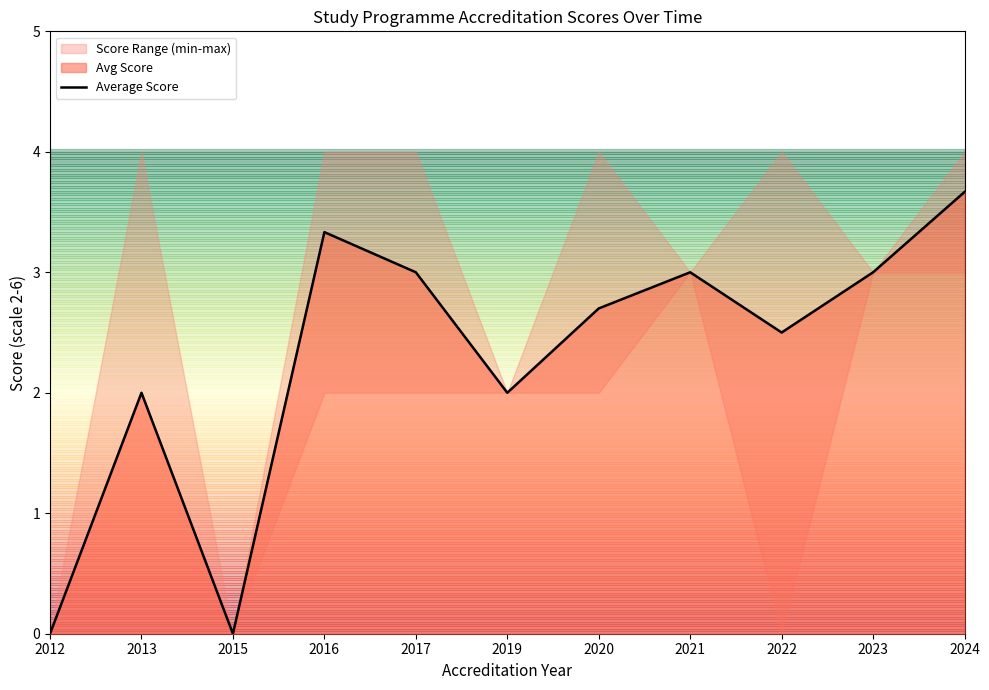

The chart shows a value of 0.8 at 2017. True or false?

False